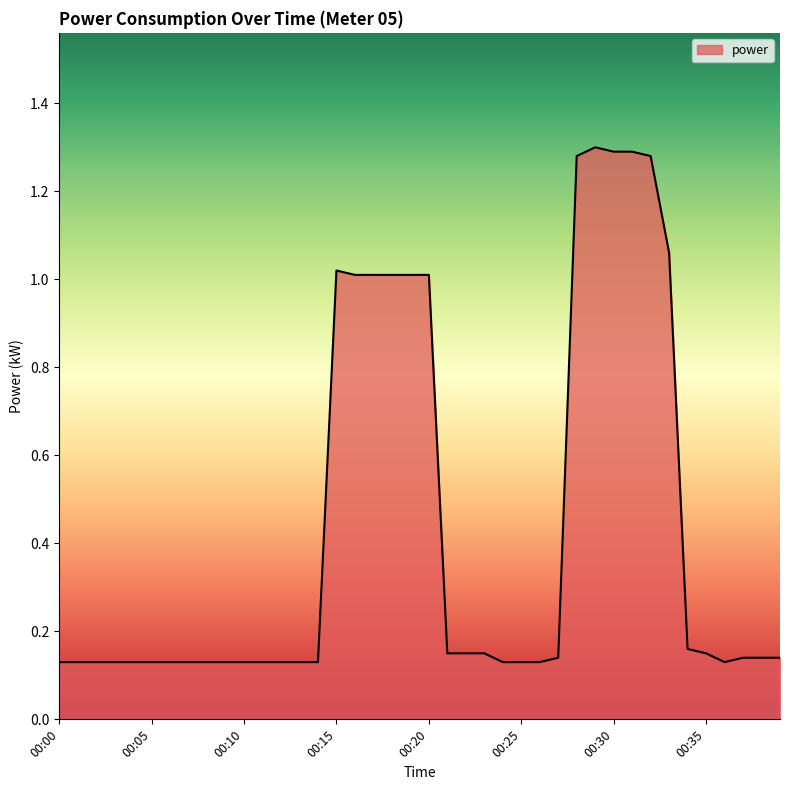

How many series are shown in this chart?

1